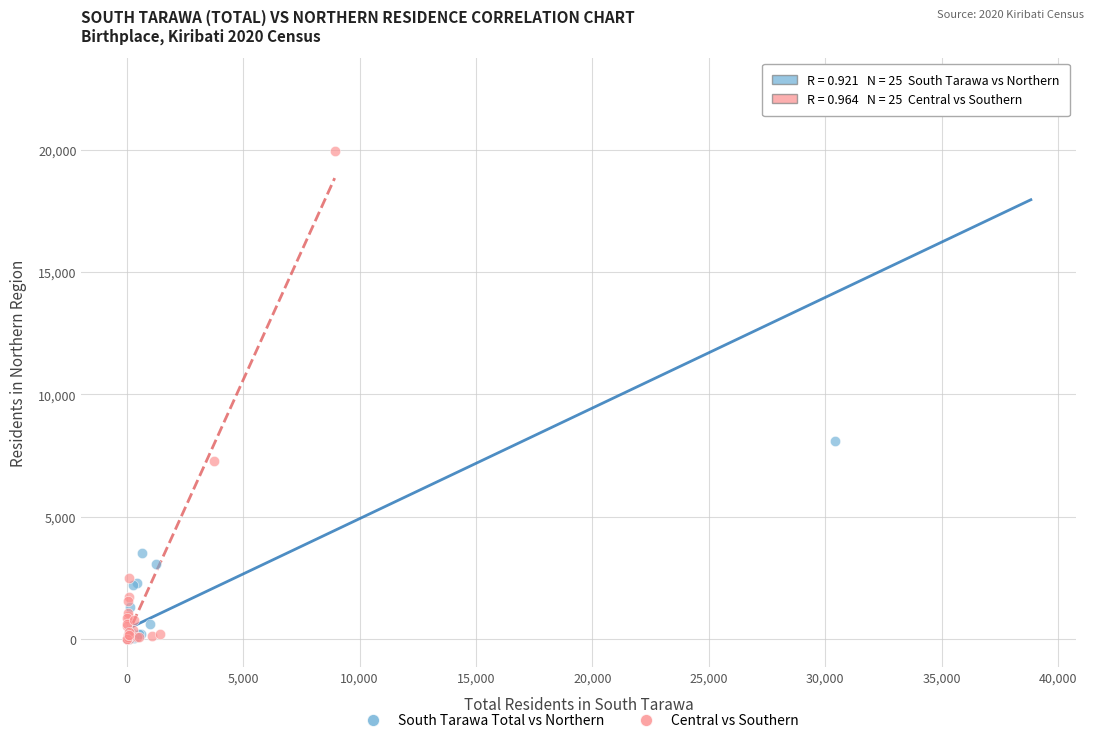

Which series contains the highest Y value?

South Tarawa Total vs Northern